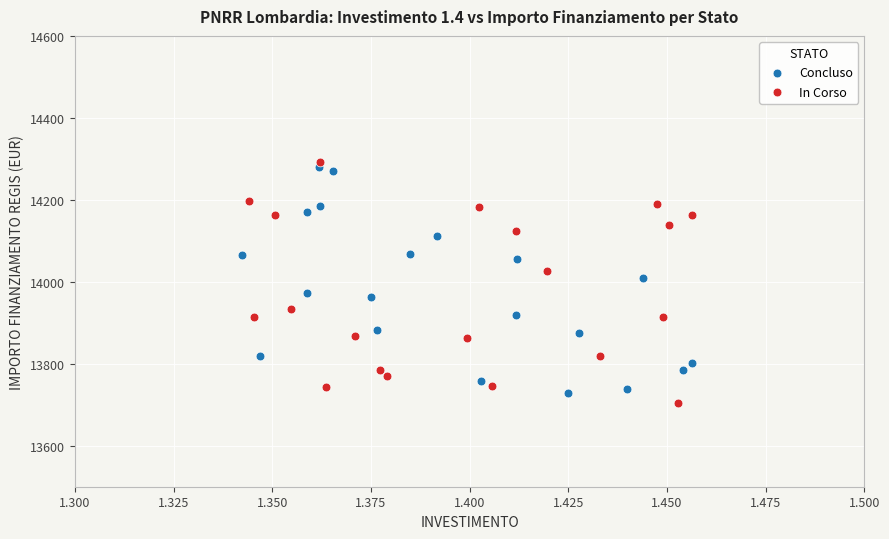

Which series reaches the maximum Y coordinate?

In Corso